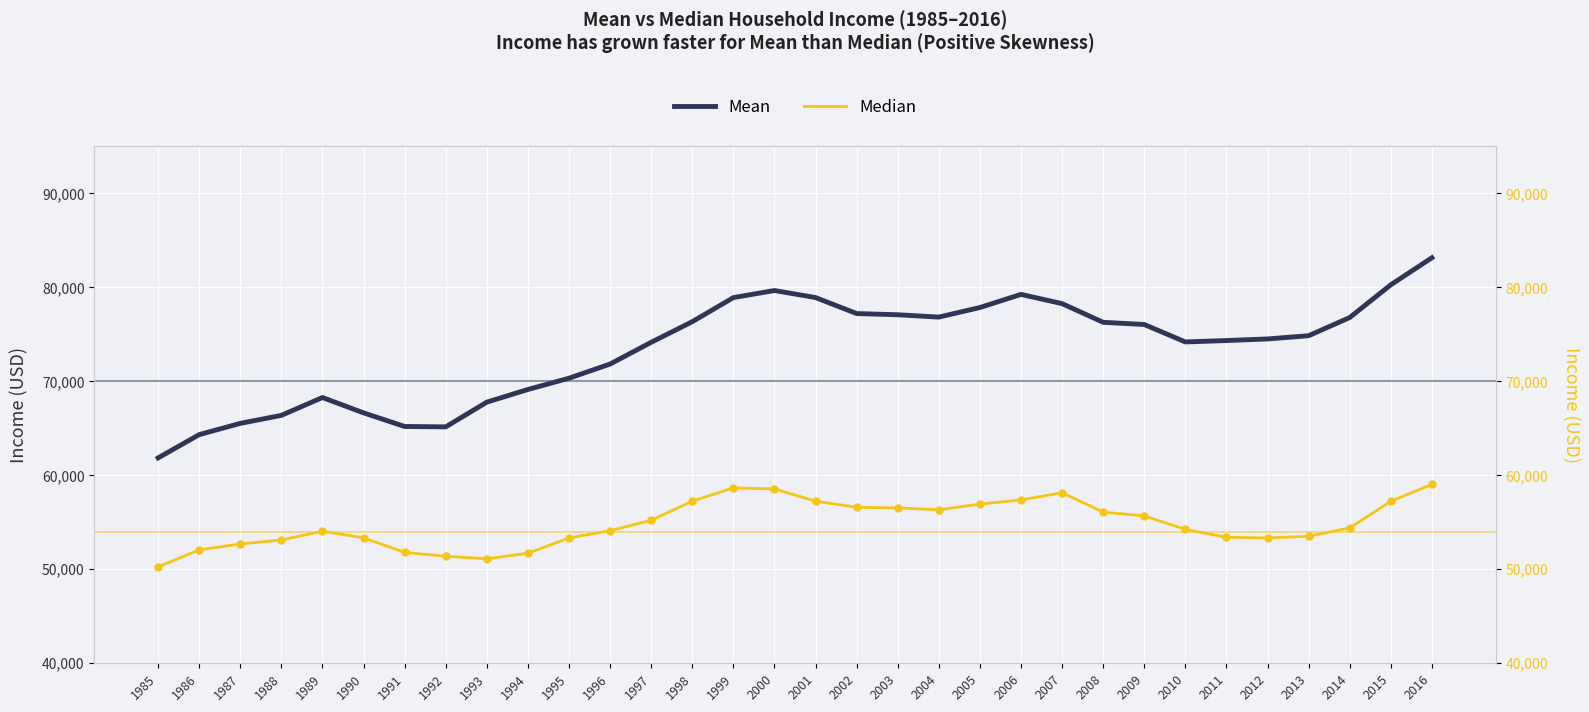

At how many categories does at least one series exceed 55984?

32